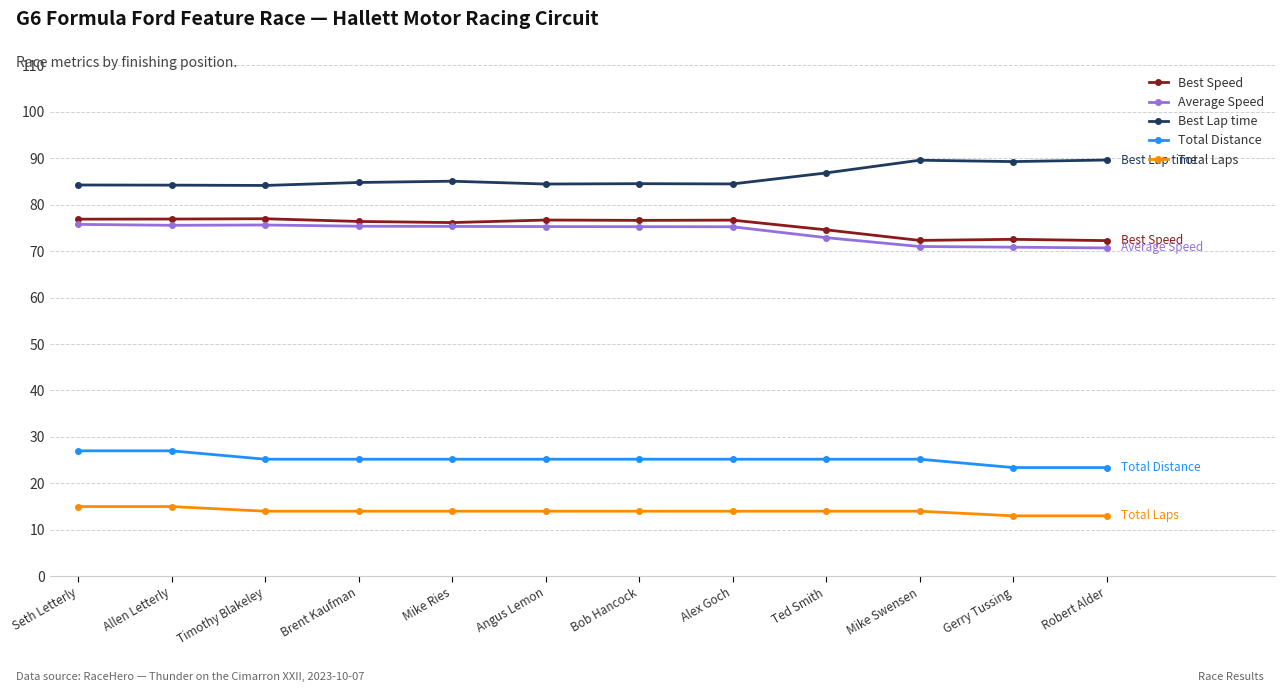

How many series are shown in this chart?

5